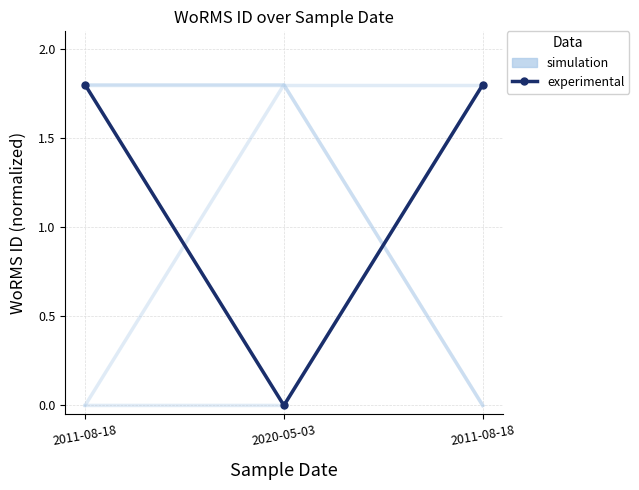

How many distinct data groups are displayed?

2